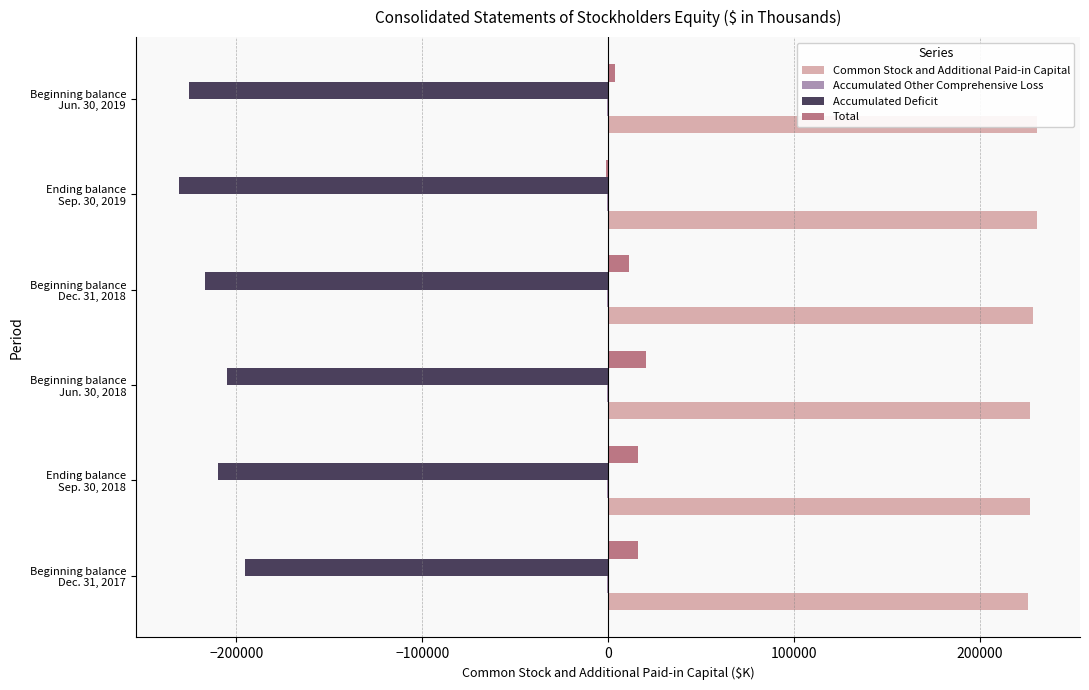

What is the value of the Total bar at the 5th from the left?

-1066